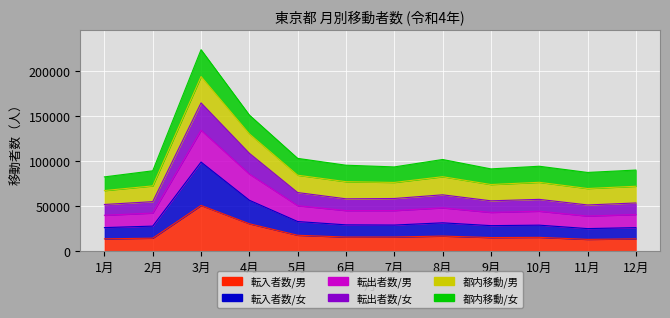

What is the total value across all series at 12月?

89960